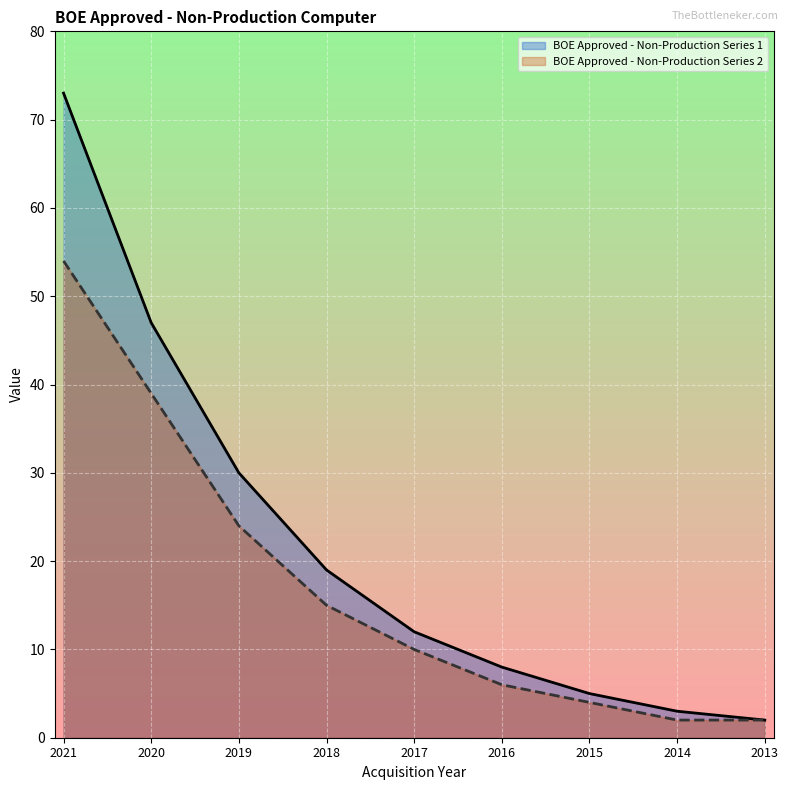

What is the value of the BOE Approved - Non-Production Series 1 point at the 1st from the left?

73